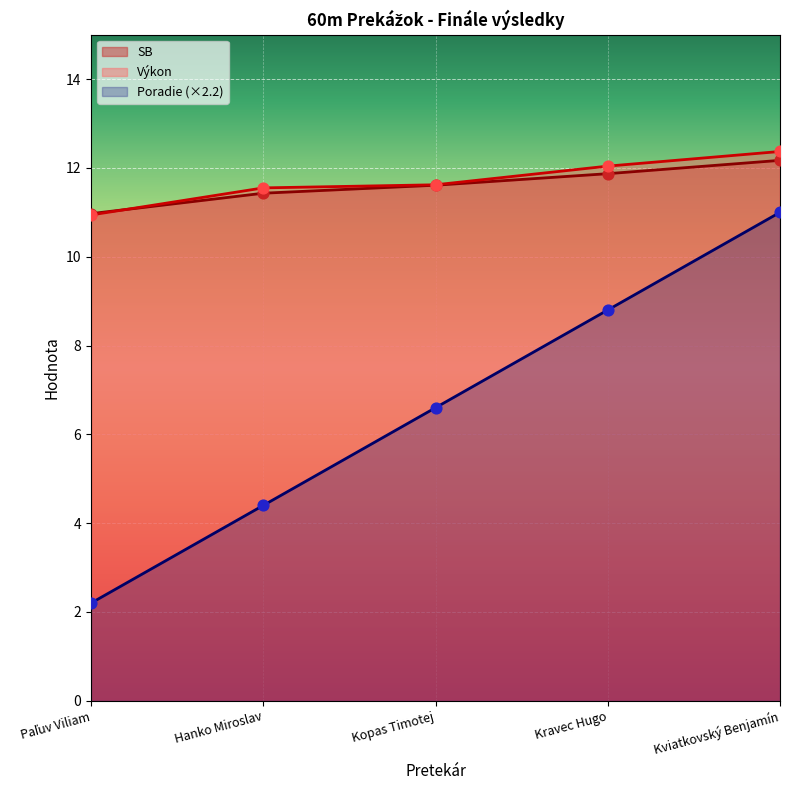

At how many categories does at least one series exceed 8?

5